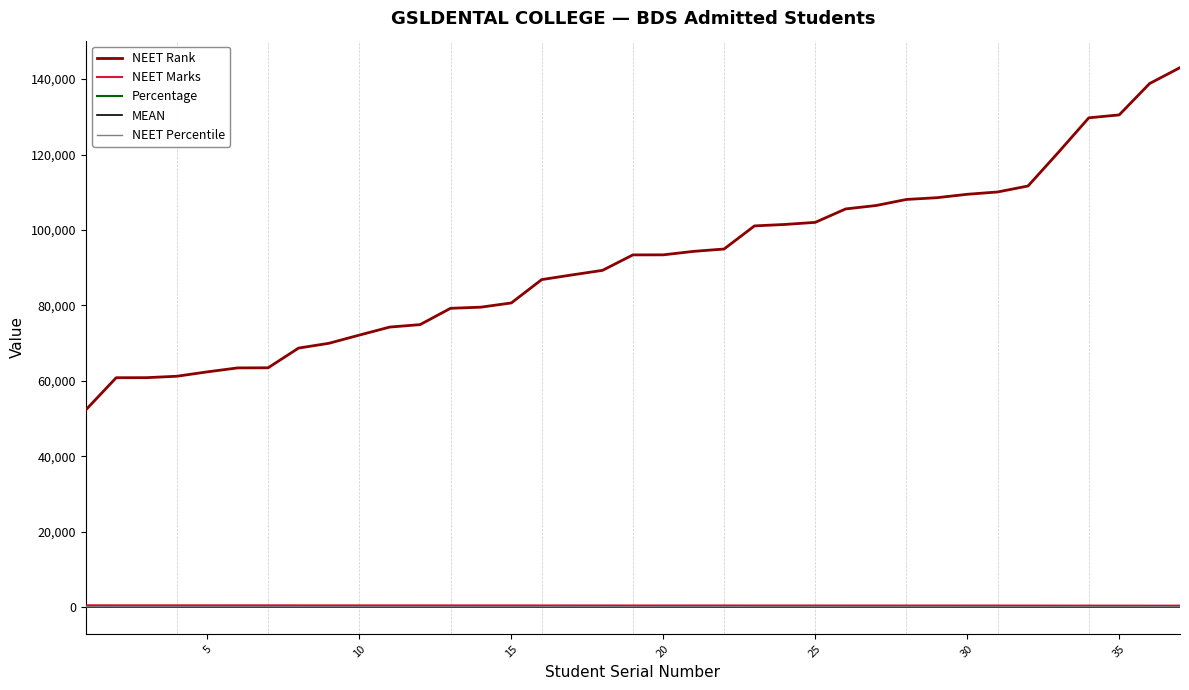

True or false: MEAN and NEET Rank intersect in this chart.

False